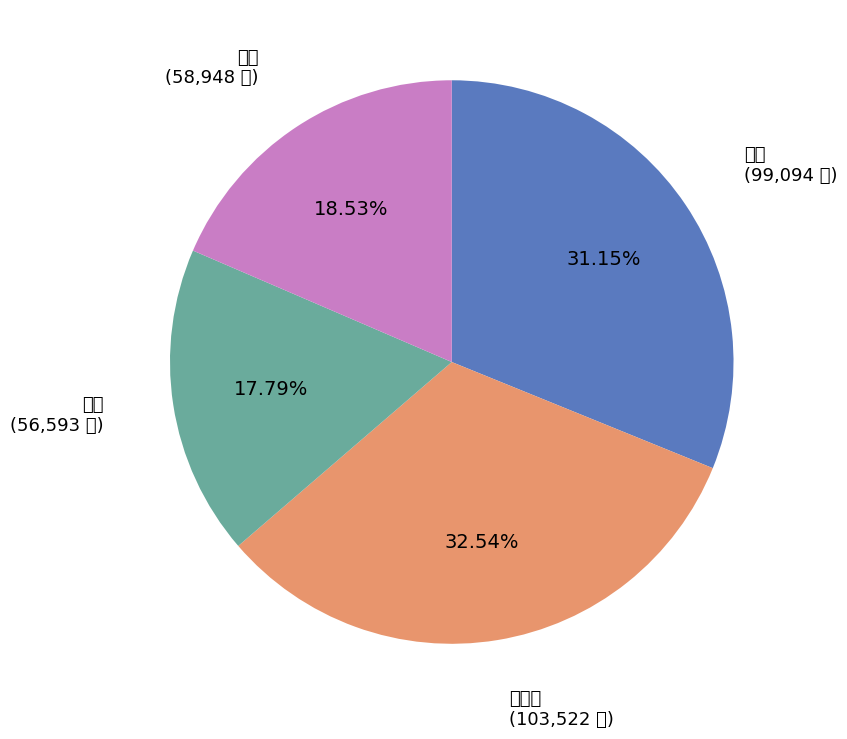

To the nearest percent, what percentage of the pie is 小禄?

19%